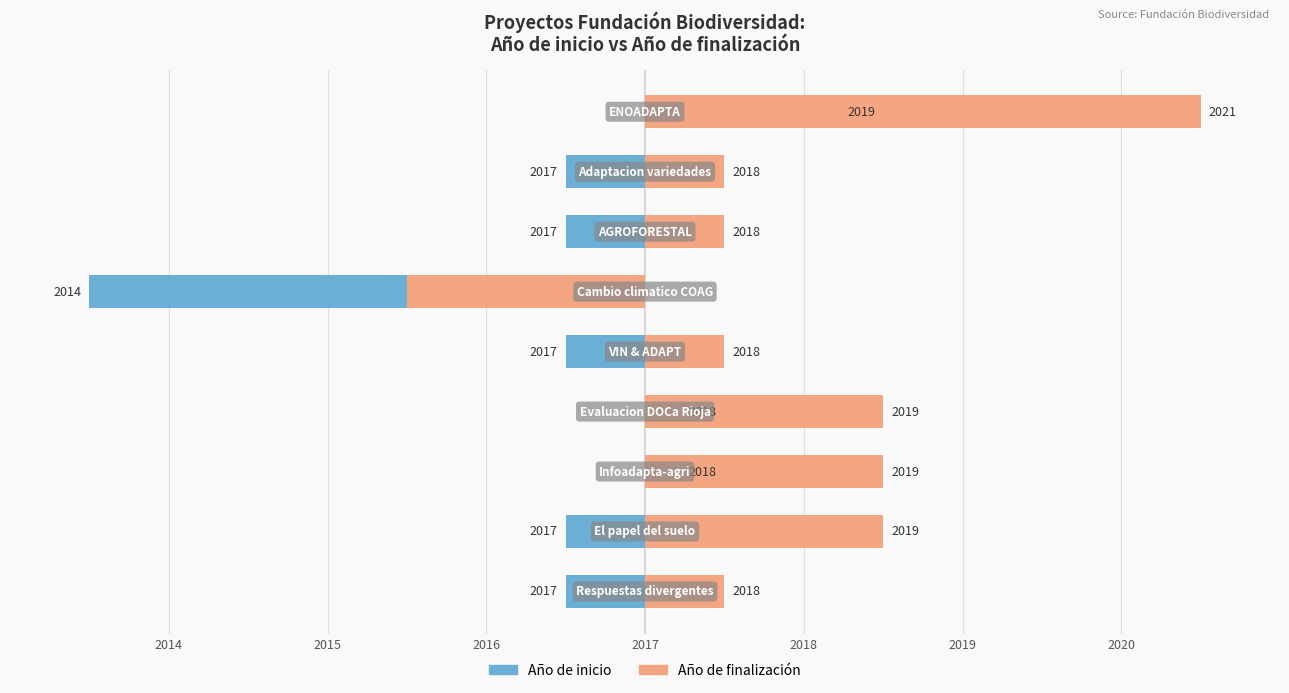

Rank the series at 2018 from highest to lowest value.

Año de finalización, Año de inicio